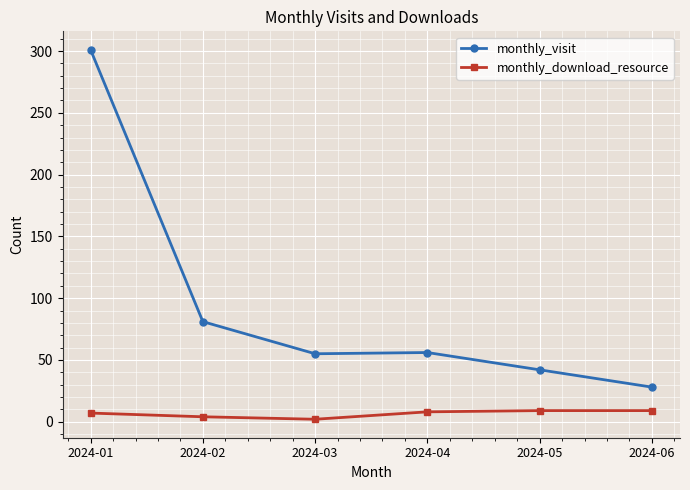

Which label corresponds to the largest value in the chart?

2024-01